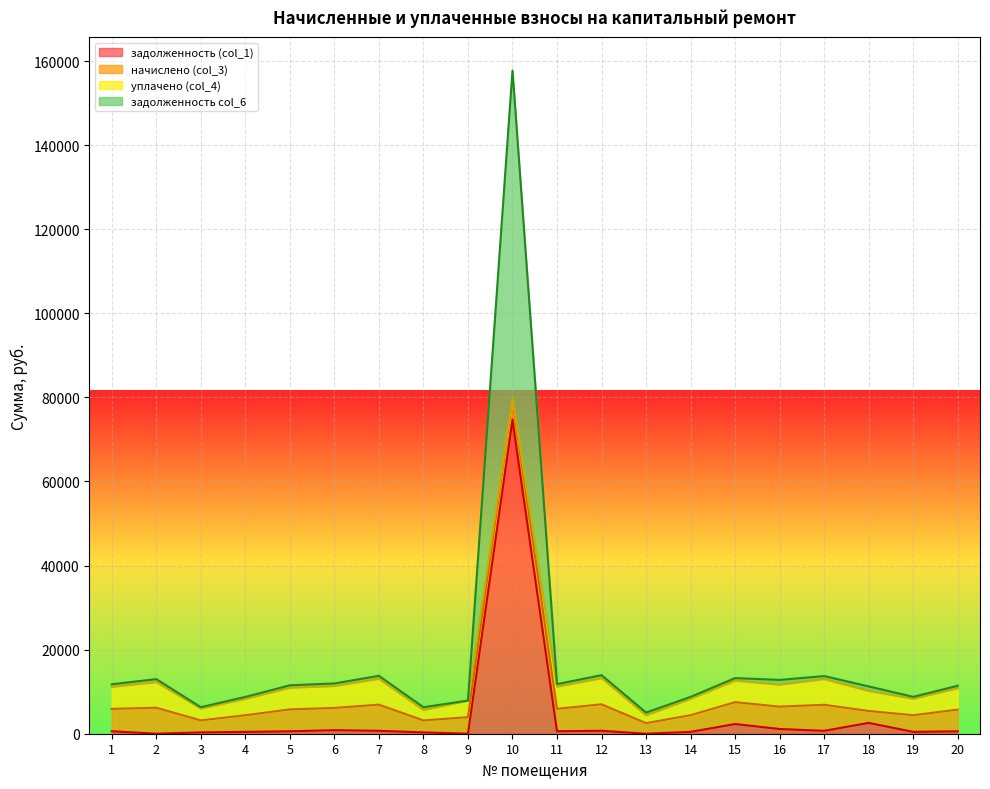

How many interior local valleys does the задолженность (col_1) series have?

6